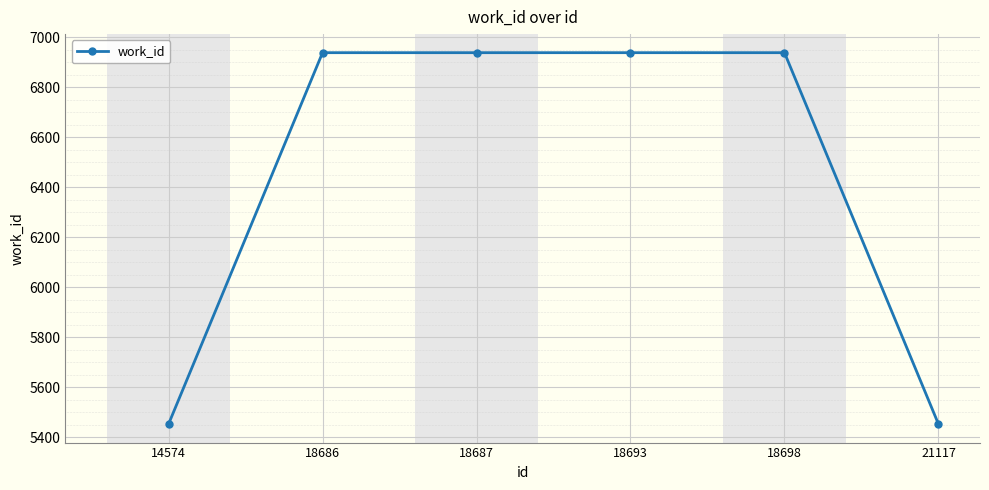

What is the smallest value displayed?

5452